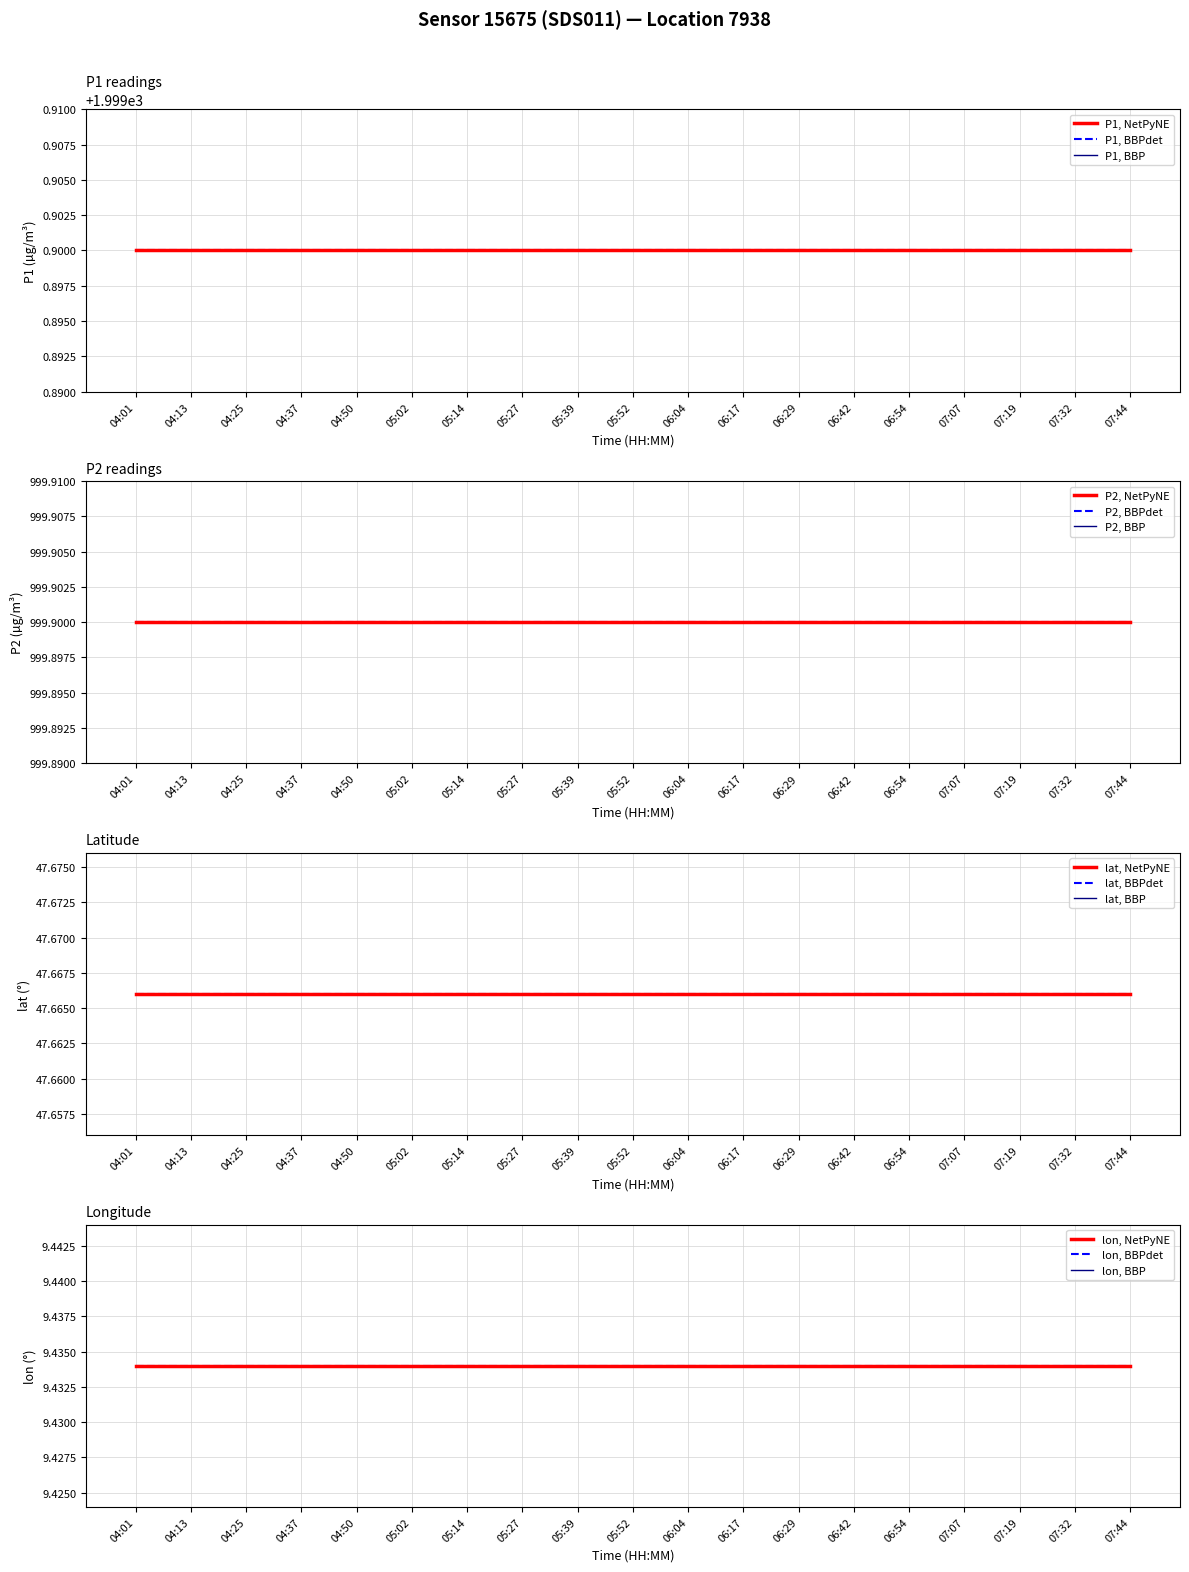

How many data points does each series have?

19